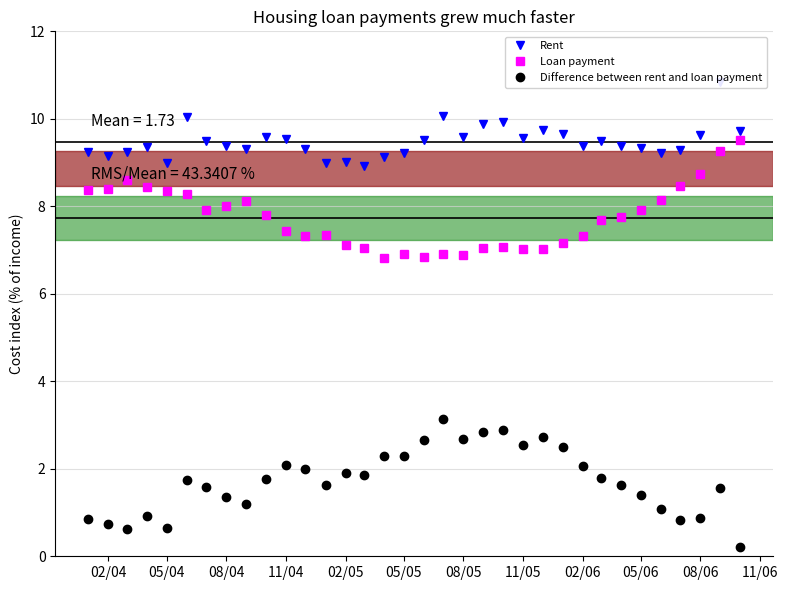

What is the lowest value of the Loan payment series?

6.8